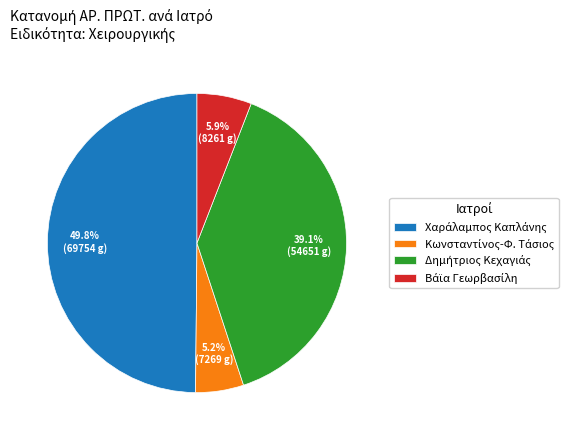

Which slice is the largest?

Χαράλαμπος Καπλάνης